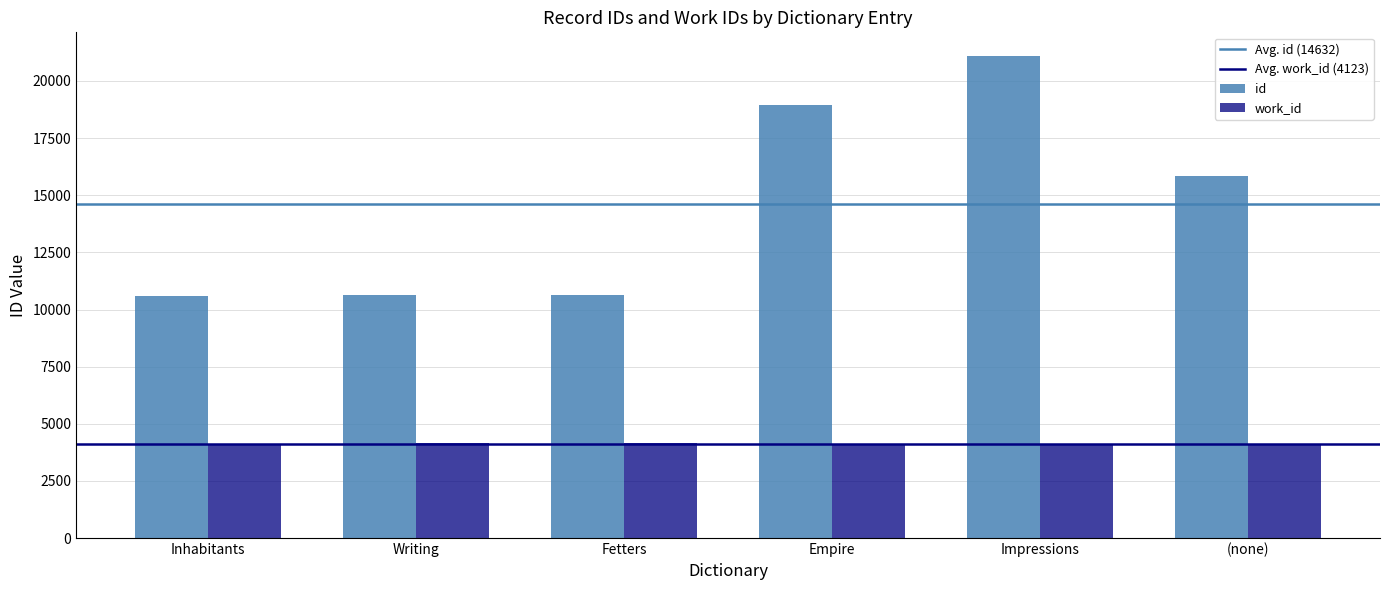

Is it true that work_id equals 5365.0 at Inhabitants?

False